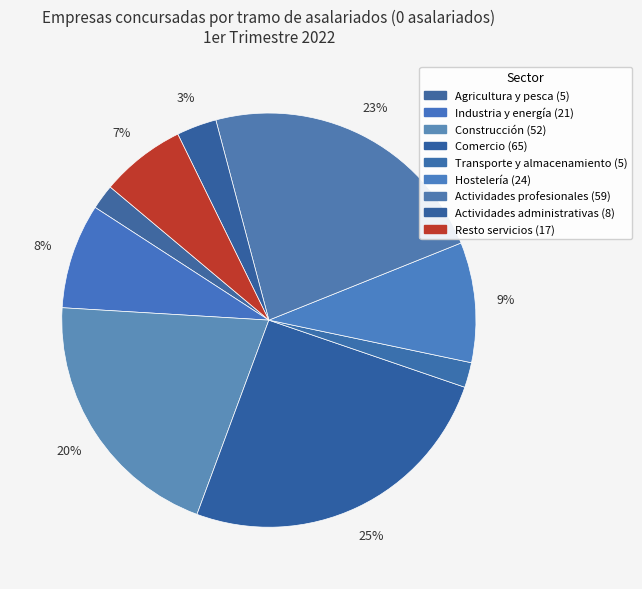

How much of the chart is everything except Actividades administrativas?

96.9%